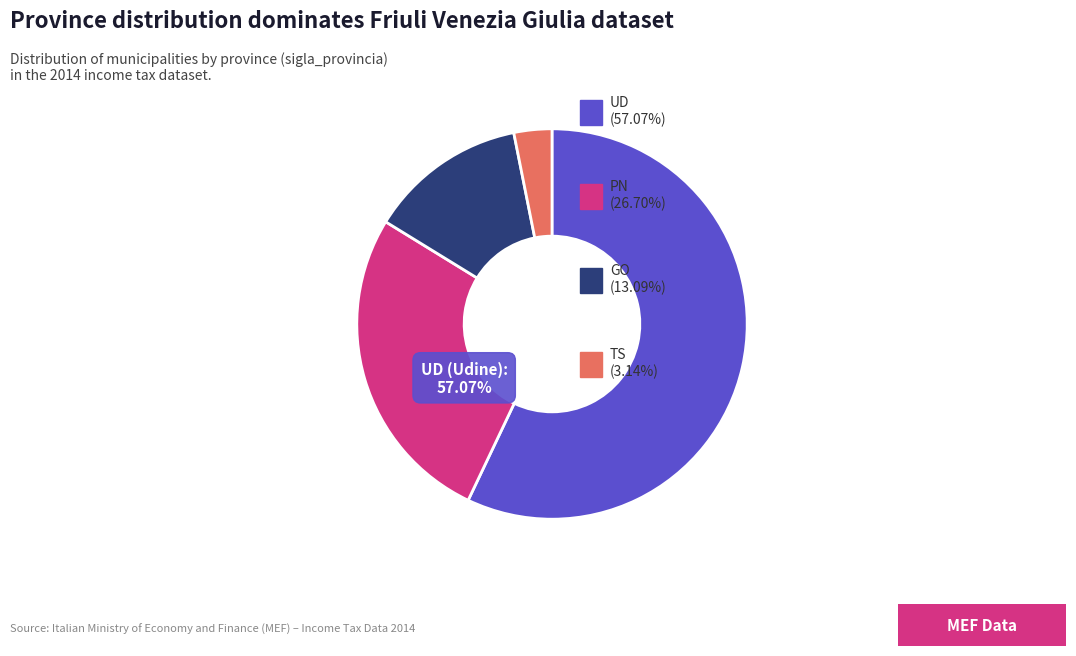

Which slice is the smallest?

TS